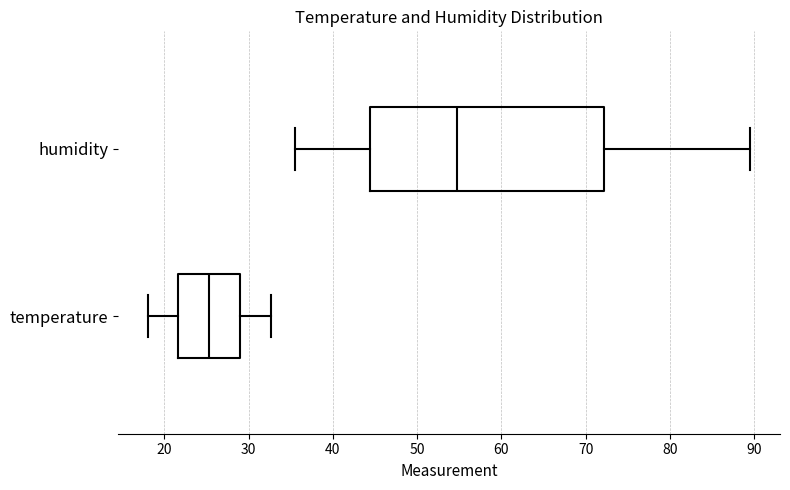

Which box is the widest, from its left edge to its right edge?

humidity